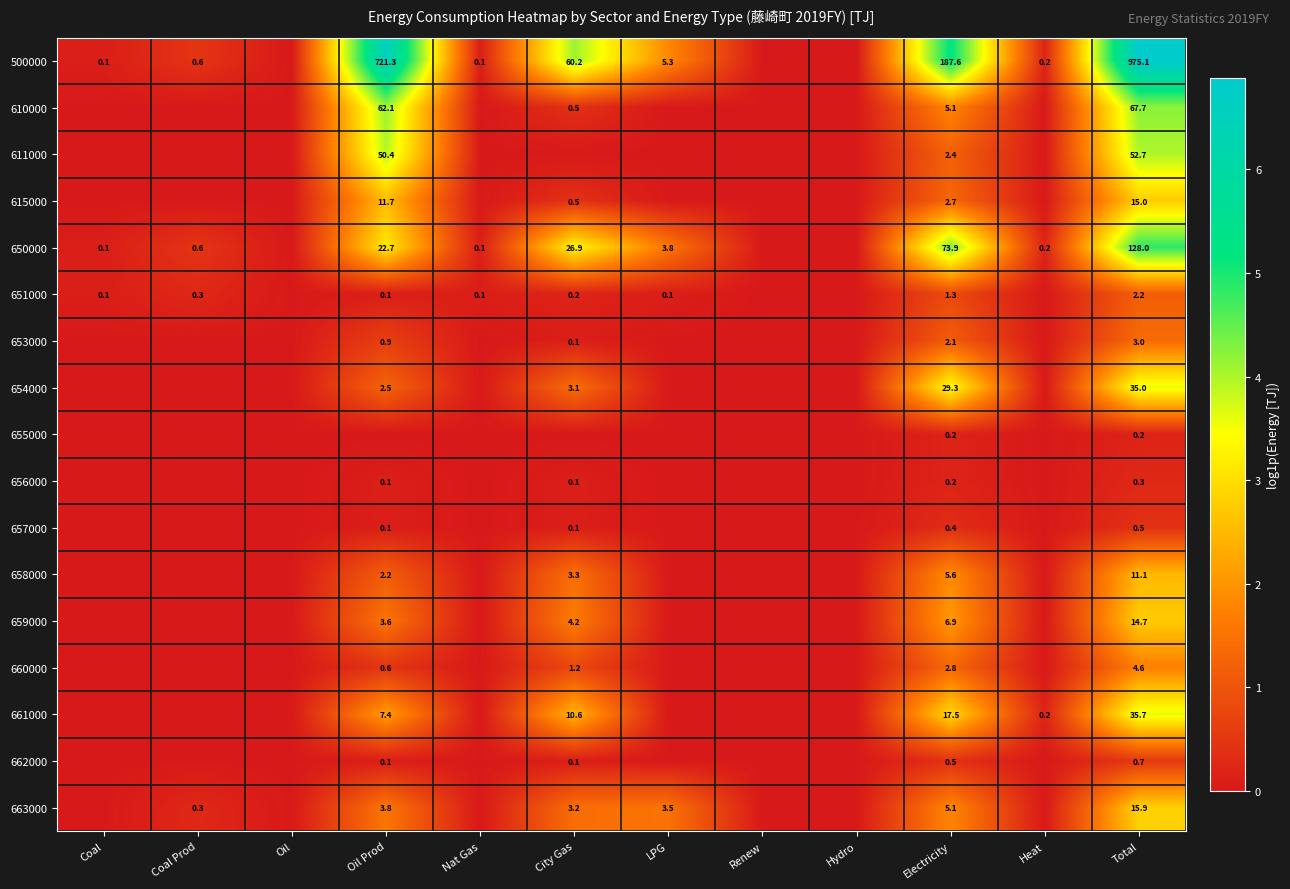

The value of 610000 at Oil Prod is 83.7. True or false?

False